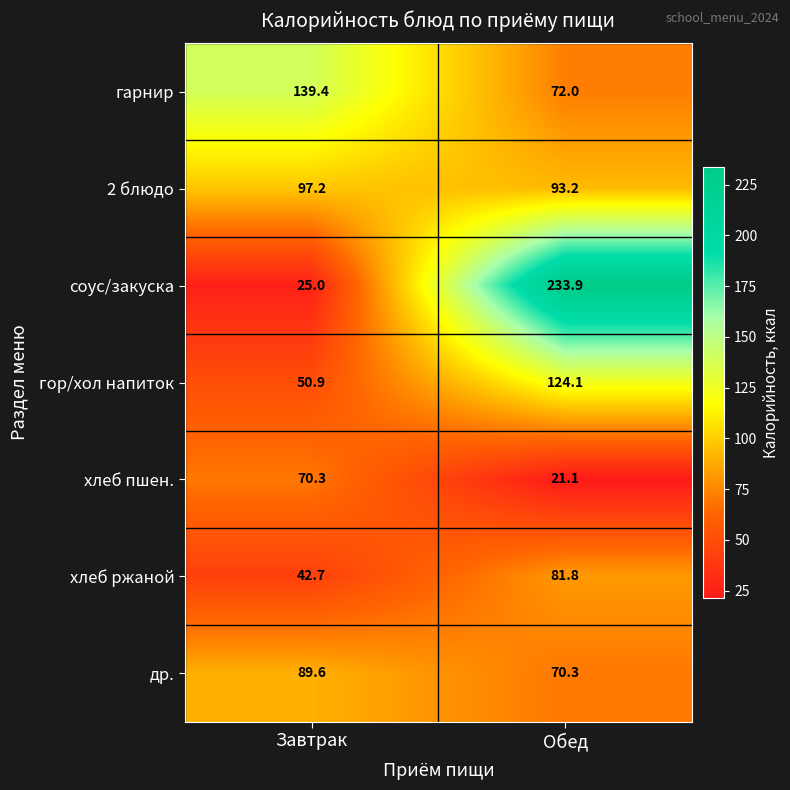

What is the difference between the maximum and minimum values in the хлеб ржаной series?

39.1